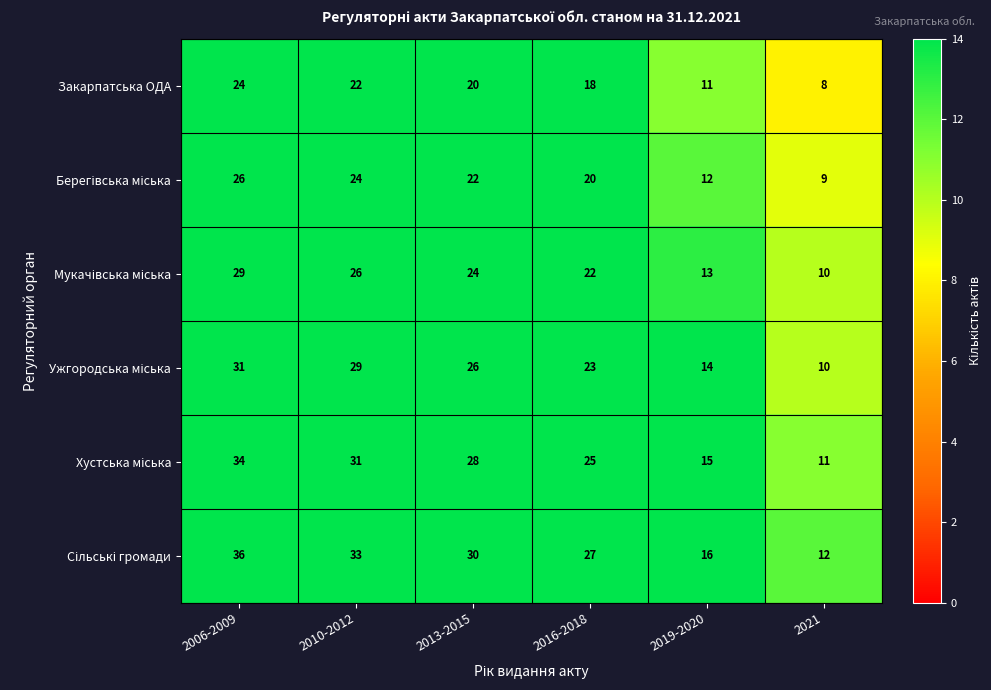

What is the difference between the maximum and minimum values in the Закарпатська ОДА series?

16